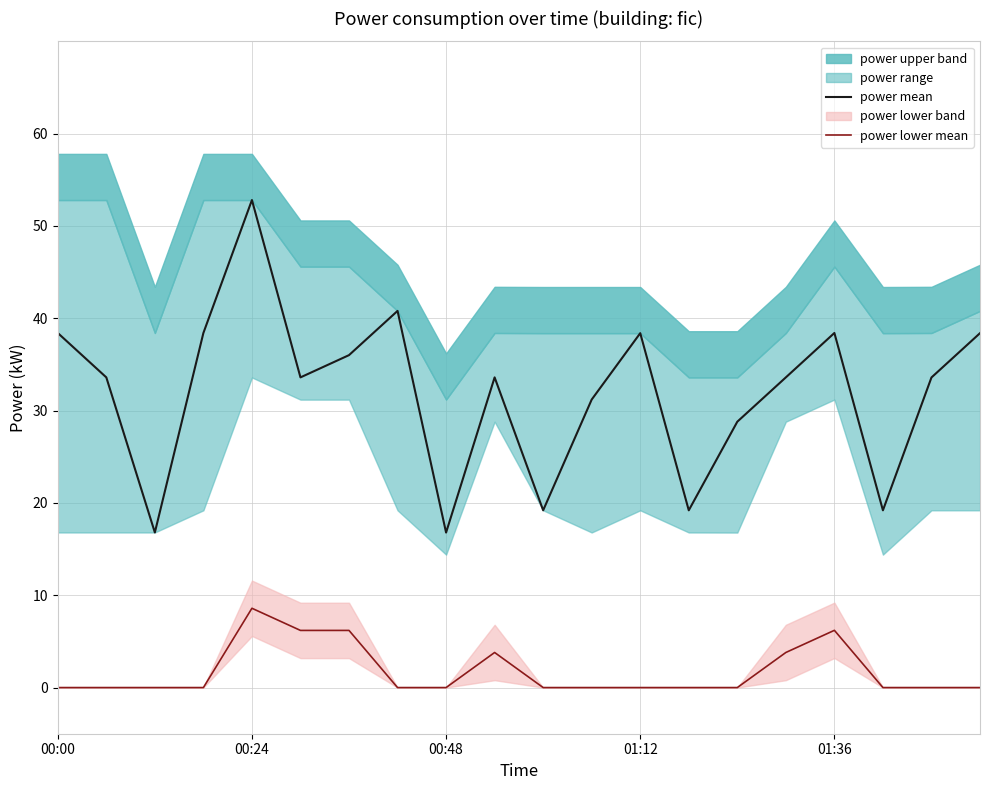

What is the approximate value of power lower mean at 6?

6.2